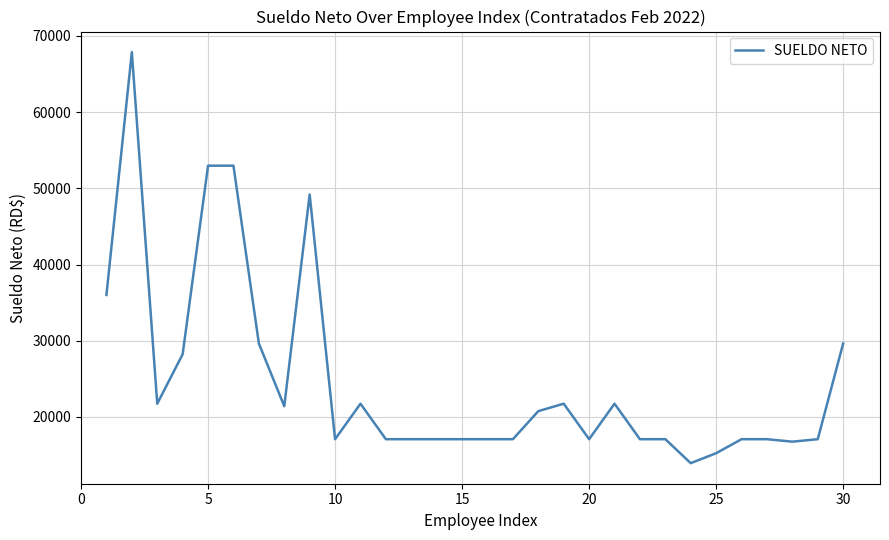

What is the sum of all values?

743545.9